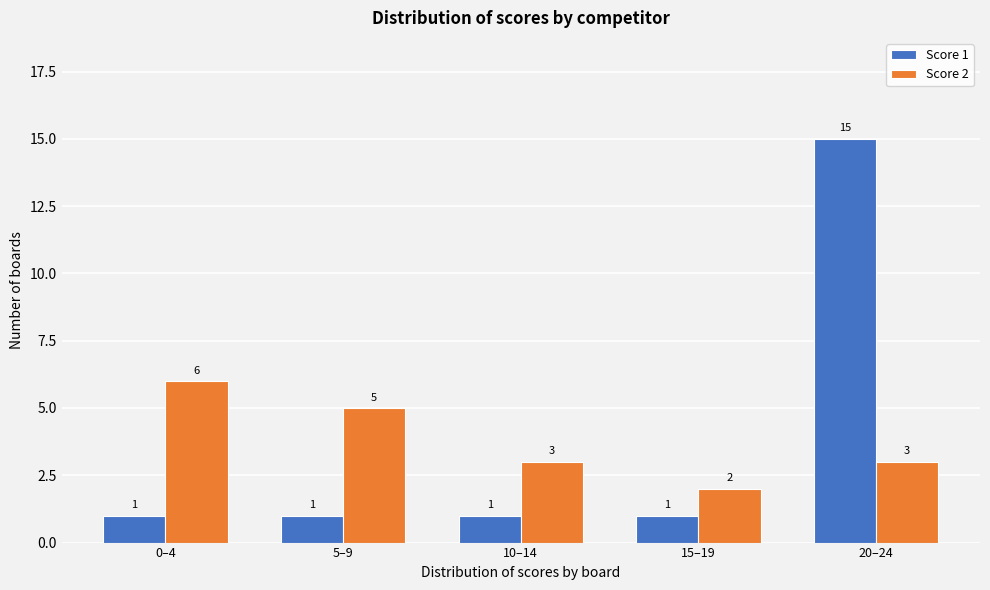

Reading right to left, transcribe all the data shown in this chart.

Score 1: 15	1	1	1	1
Score 2: 3	2	3	5	6